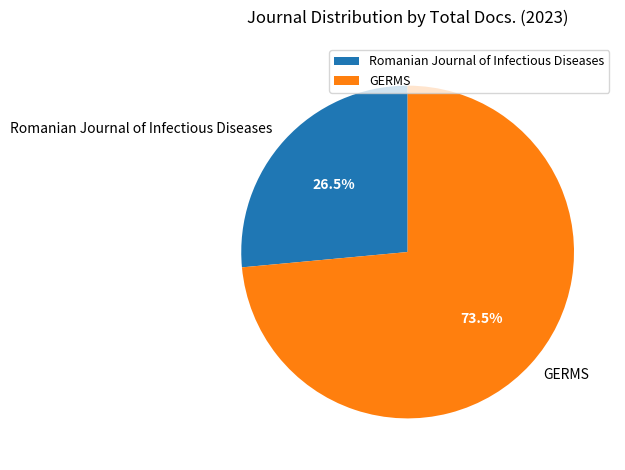

What is the ratio of the value at Romanian Journal of Infectious Diseases to the value at GERMS?

0.4